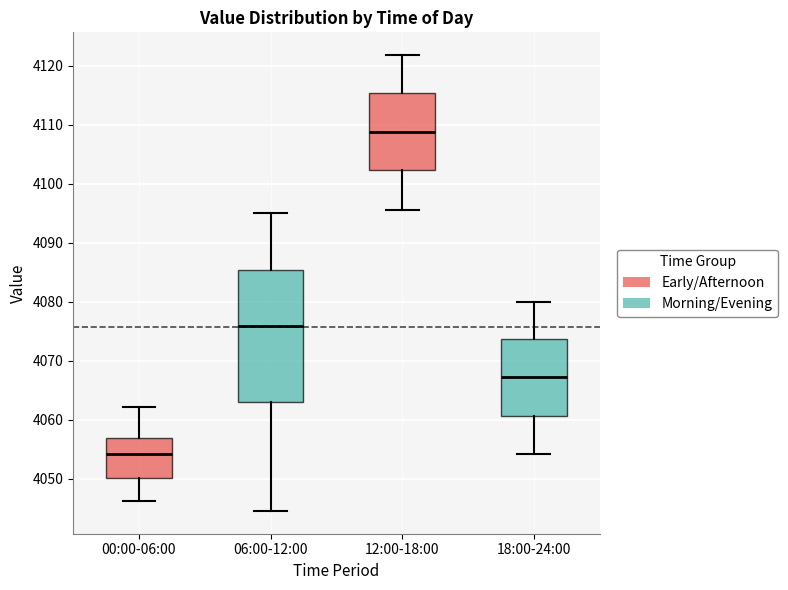

Reading left to right, transcribe this box plot: for each box, give where its median line is, the range the box spans, and where its two whiskers end, as read against the y-axis. The values are not printed on the chart, so give them approximately, as read against the axis.

00:00-06:00: median 4054, box 4050 to 4057, whiskers 4046 to 4062
06:00-12:00: median 4076, box 4063 to 4085, whiskers 4045 to 4095
12:00-18:00: median 4109, box 4102 to 4115, whiskers 4096 to 4122
18:00-24:00: median 4067, box 4061 to 4074, whiskers 4054 to 4080